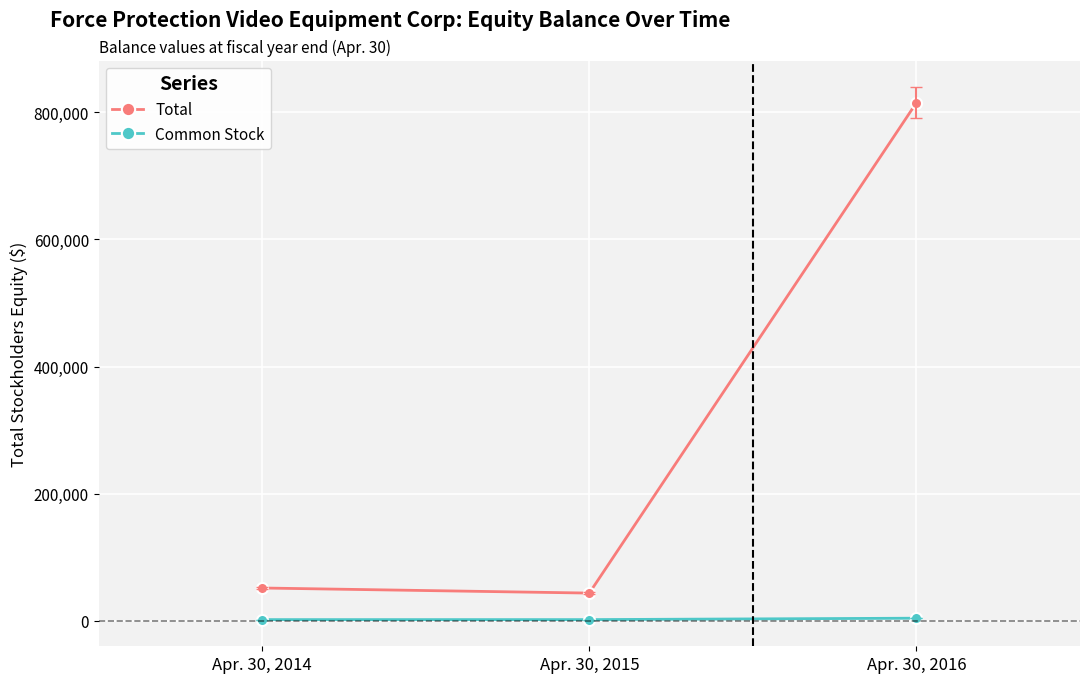

What is the maximum value shown in the chart?

815054